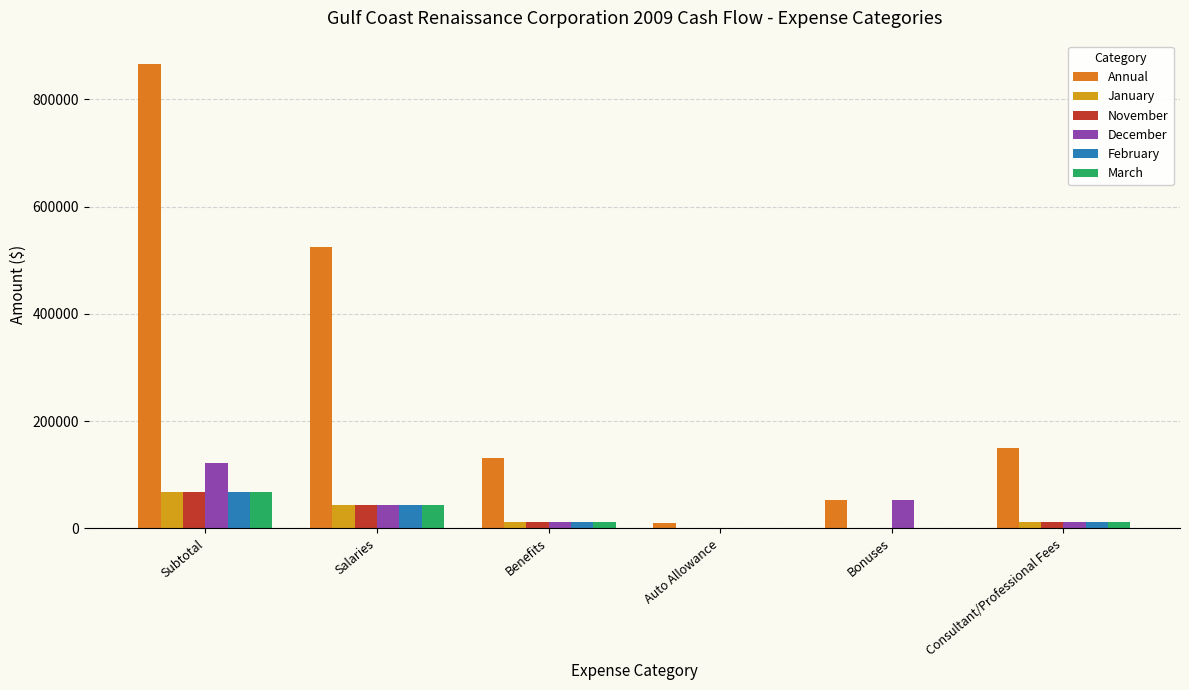

How many distinct data groups are displayed?

6